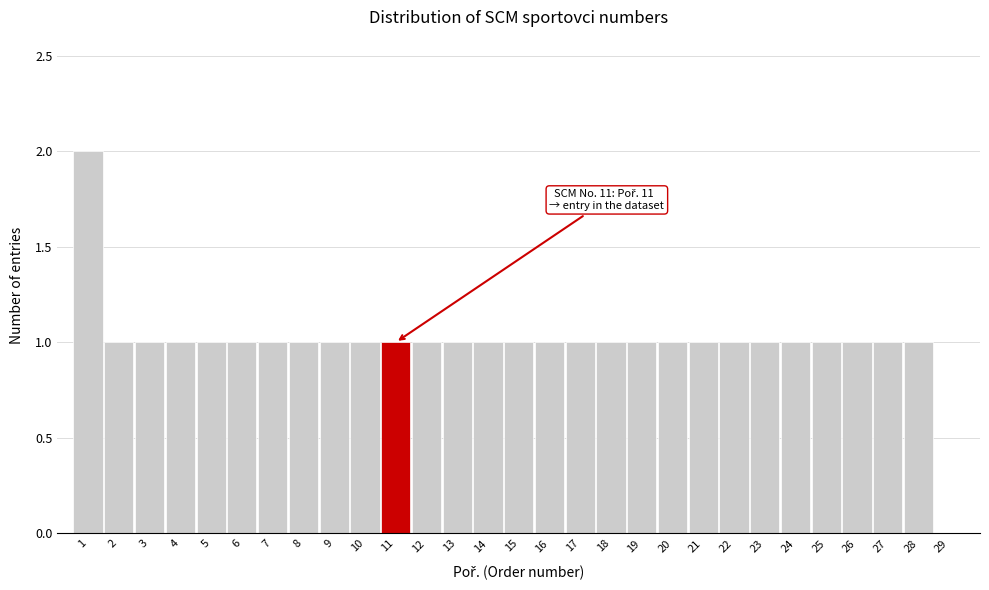

Over which range of the x-axis is the bar tallest?

0.5 to 1.5